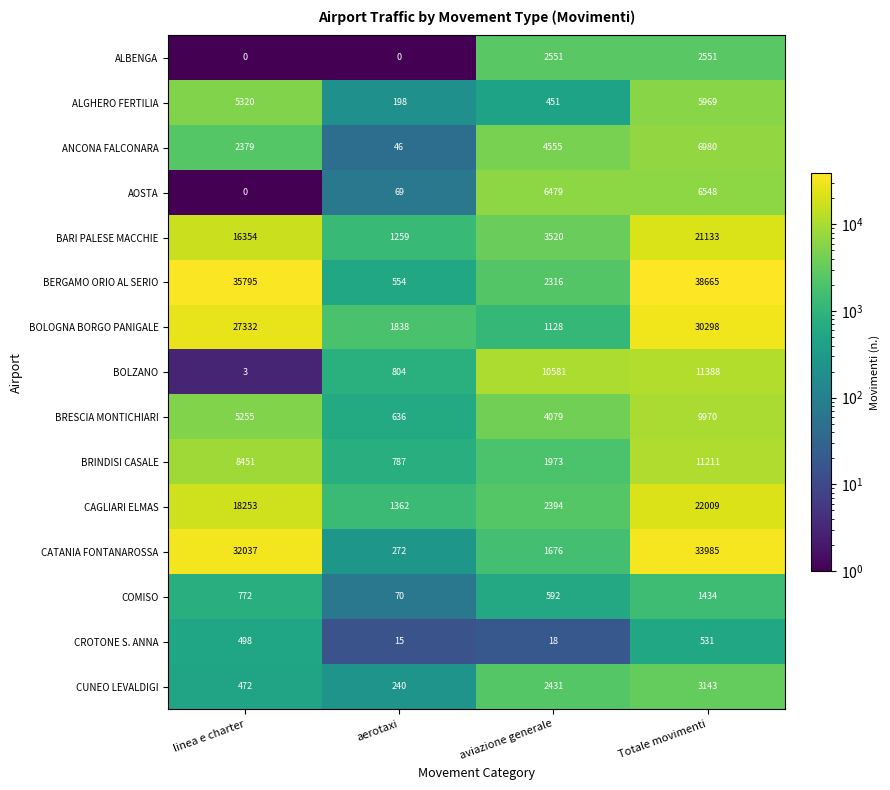

What is the approximate value of CROTONE S. ANNA at aviazione generale, to the nearest 10?

20